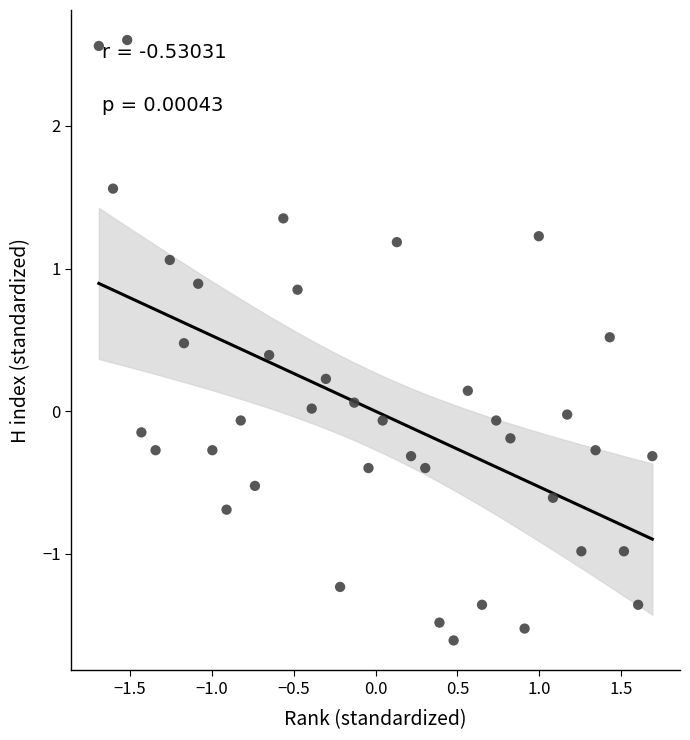

What is the range of Y values (max minus min)?

4.2